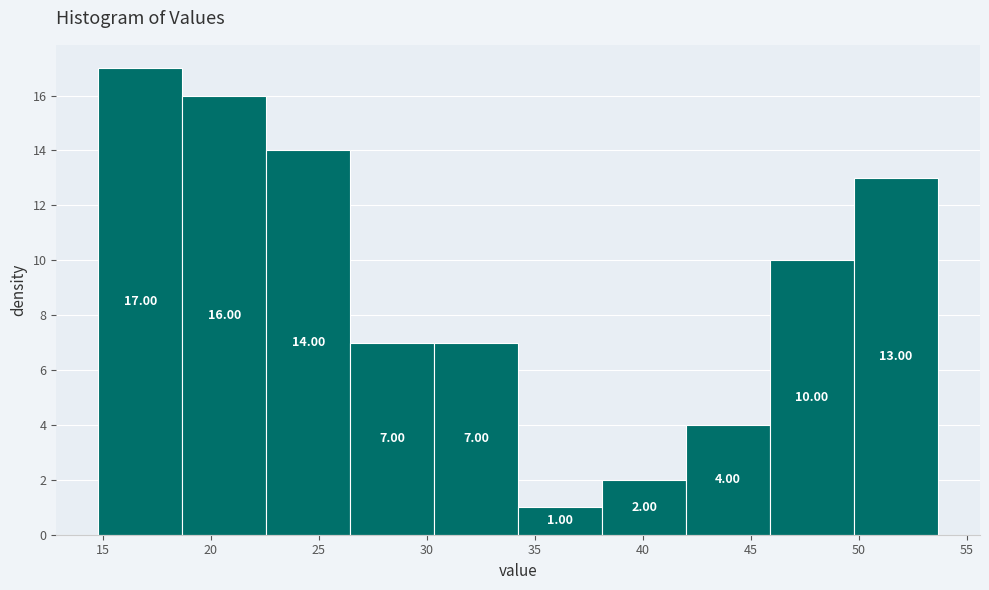

Reading left to right, transcribe this chart: for each bar, give the range it covers on the x-axis and its height. The bar edges are not printed on the chart, so give them approximately, as read against the axis.

15.0 to 18.5: 17.00
18.5 to 22.5: 16.00
22.5 to 26.5: 14.00
26.5 to 30.5: 7.00
30.5 to 34.0: 7.00
34.0 to 38.0: 1.00
38.0 to 42.0: 2.00
42.0 to 46.0: 4.00
46.0 to 50.0: 10.00
50.0 to 53.5: 13.00